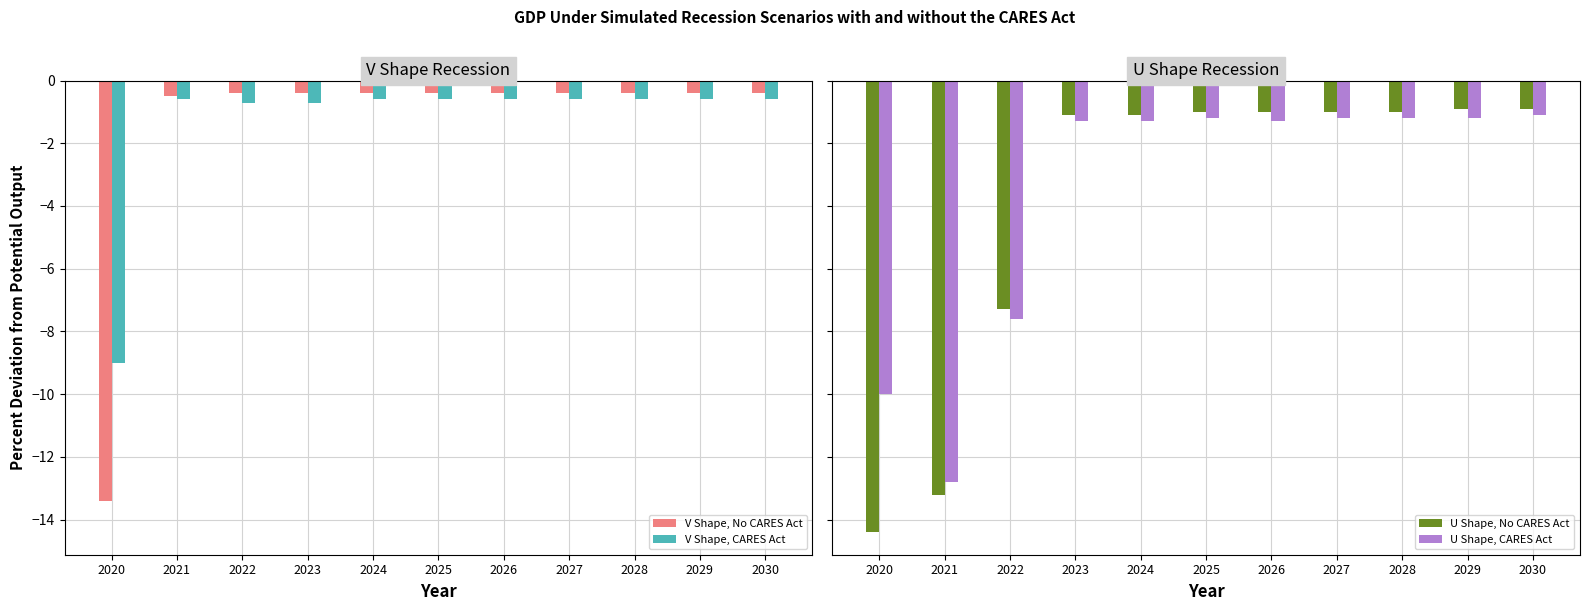

What is the average value of the U Shape, CARES Act series?

-3.7